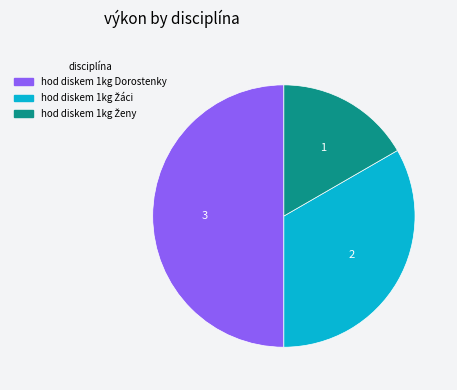

How many segments does this pie chart have?

3